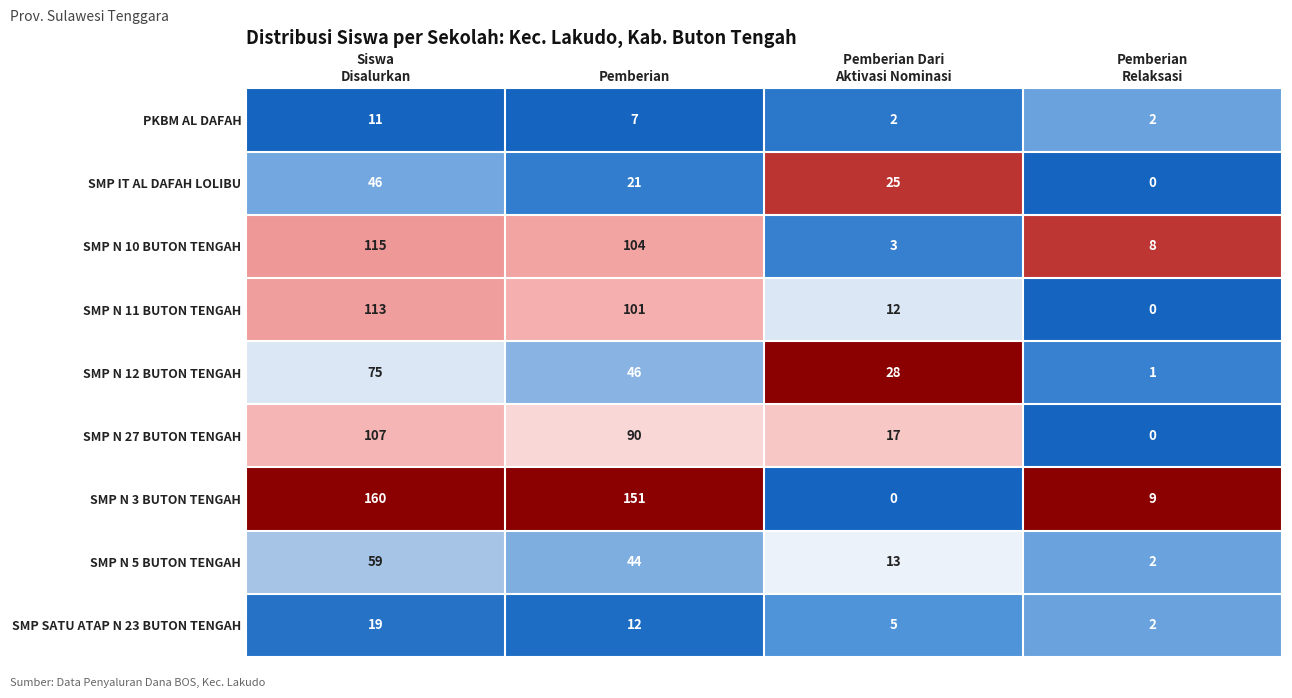

Rank the series by their maximum value, from lowest to highest.

PKBM AL DAFAH, SMP SATU ATAP N 23 BUTON TENGAH, SMP IT AL DAFAH LOLIBU, SMP N 5 BUTON TENGAH, SMP N 12 BUTON TENGAH, SMP N 27 BUTON TENGAH, SMP N 11 BUTON TENGAH, SMP N 10 BUTON TENGAH, SMP N 3 BUTON TENGAH